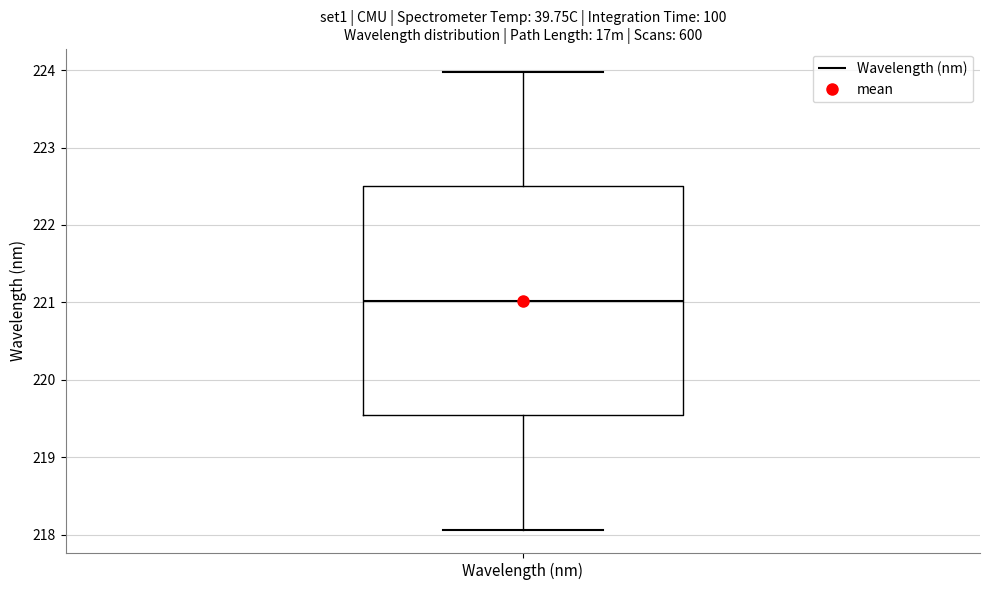

Read this box plot against the y-axis: the position of the median line, the range covered by the box, and the ends of both whiskers. The values are not printed on the chart, so give them approximately, as read against the axis.

median 221.0, box 219.5 to 222.5, whiskers 218.1 to 224.0